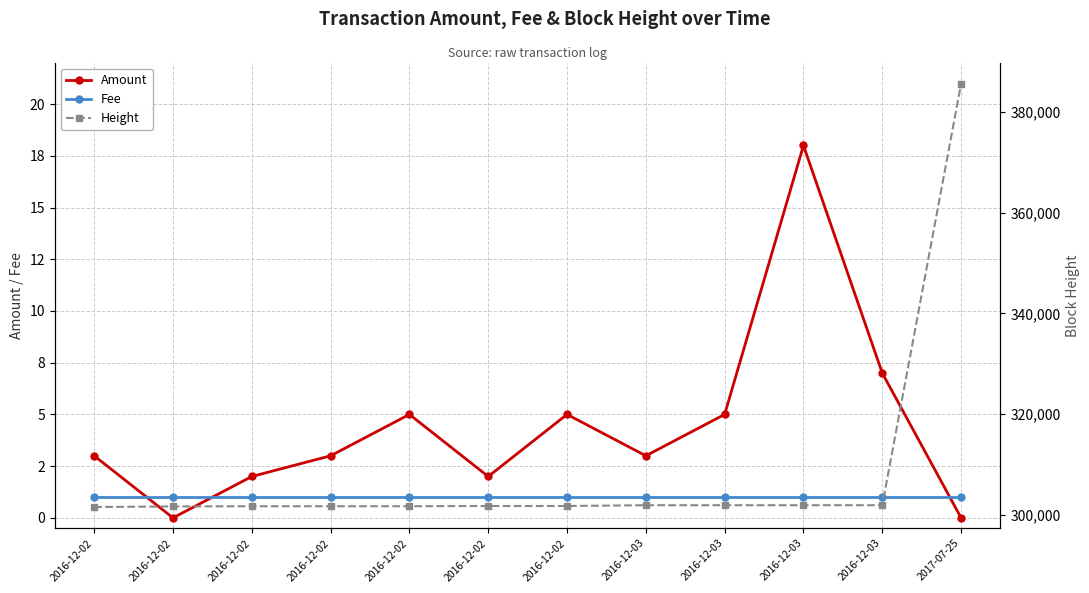

What is the difference between the highest and lowest values at 2016-12-03?

301886